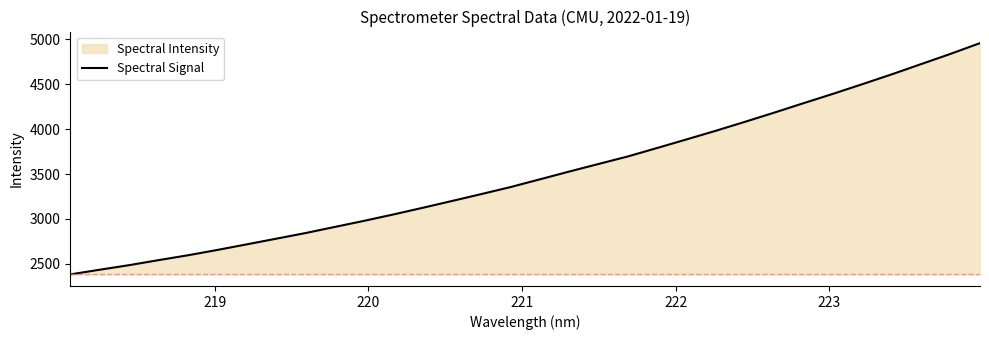

What is the smallest value displayed?

2382.0